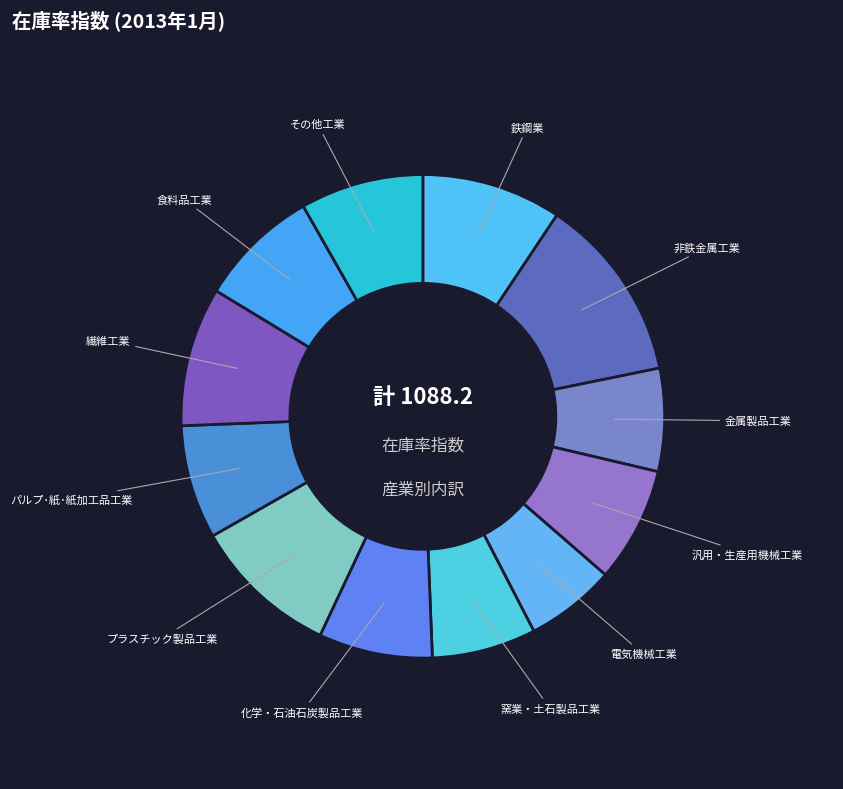

Count the number of slices in the pie.

12